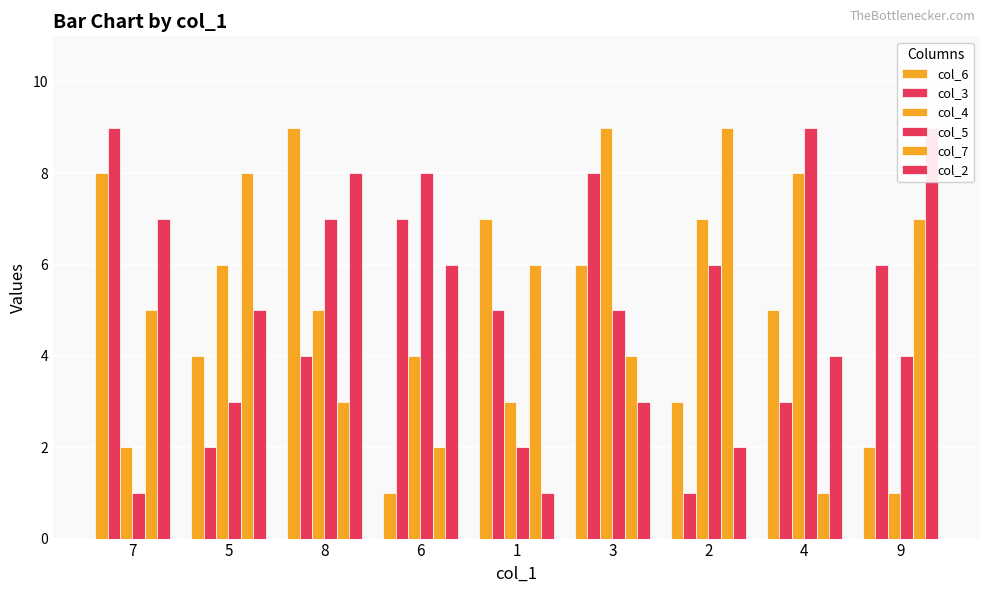

What is the spread (max minus min) of values at 5?

6